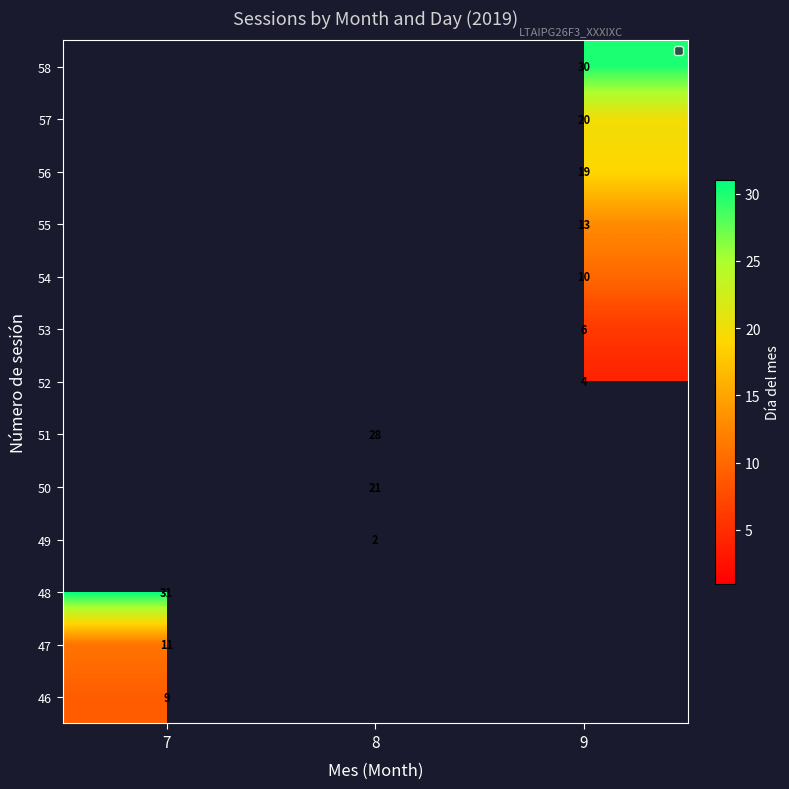

Is it true that 50 equals 21 at 8?

True